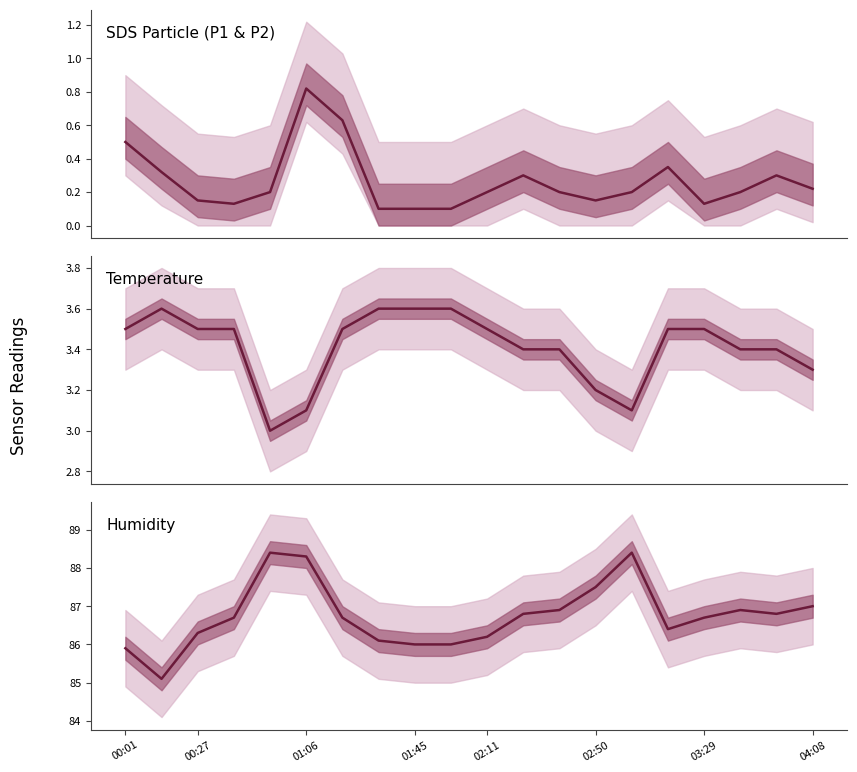

What is the sum of the Humidity values at 8 and 18?

172.8